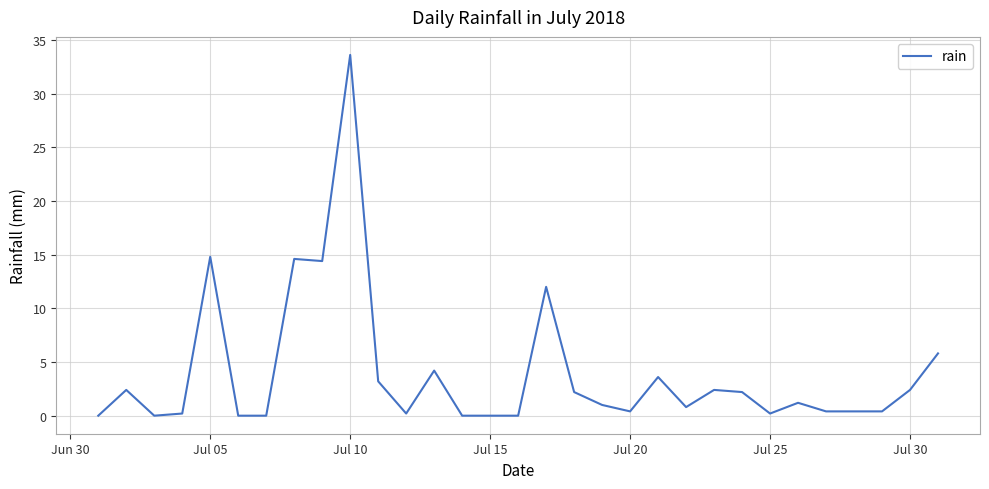

What is the difference between the maximum and minimum values?

33.6